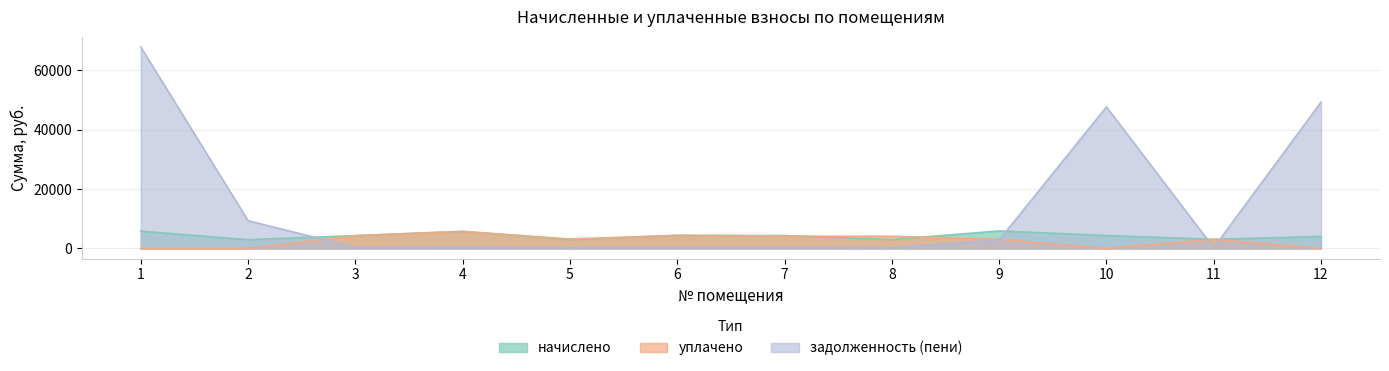

Where is уплачено nearest to the value 2868?

11